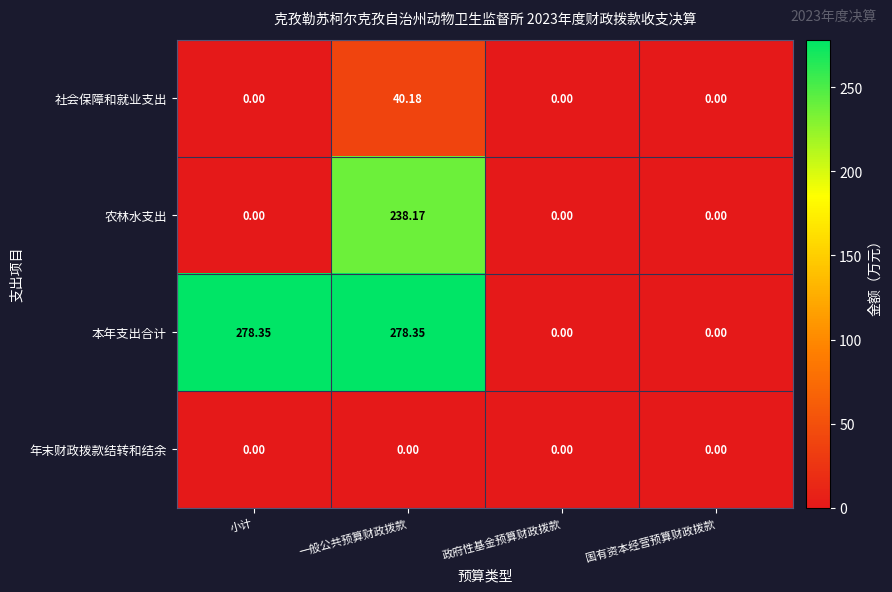

List the series in order of their peak value, highest first.

本年支出合计, 农林水支出, 社会保障和就业支出, 年末财政拨款结转和结余